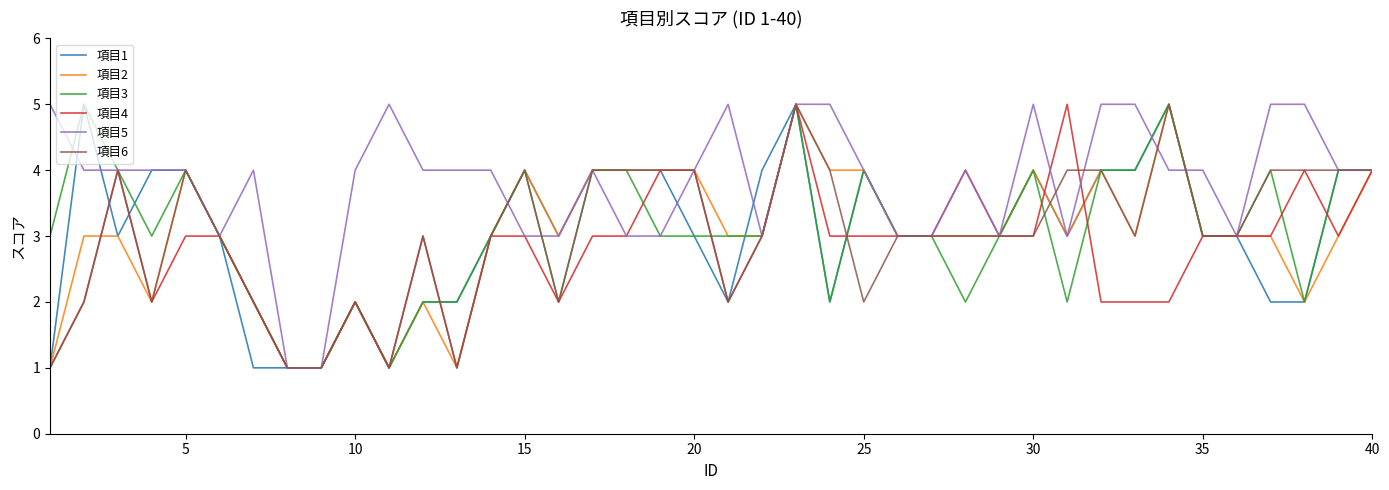

Which series has the largest total across all categories?

項目5